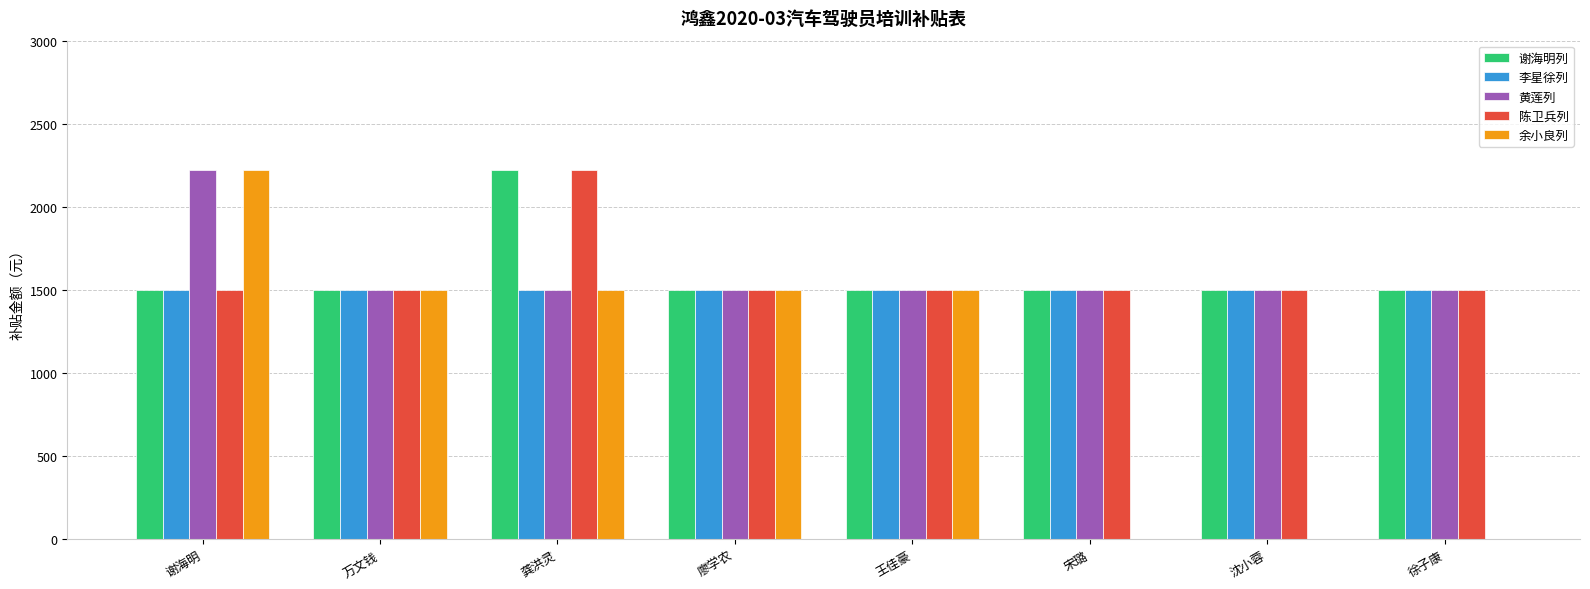

Is it true that 余小良列 equals 357 at 廖学农?

False